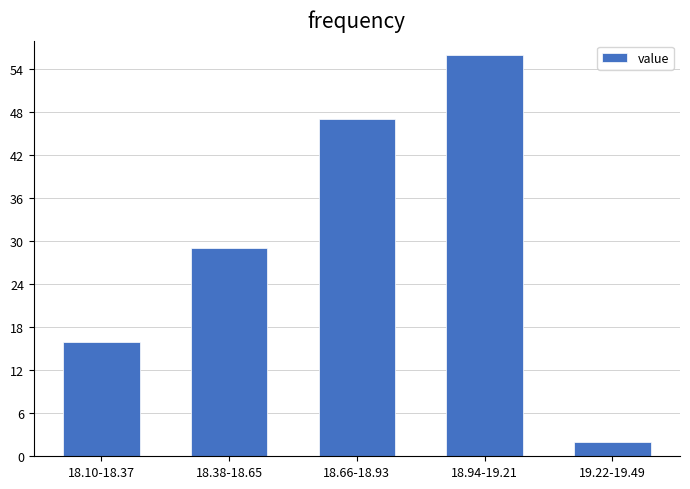

Reading left to right, what are all the values shown in this chart?

16	29	47	56	2